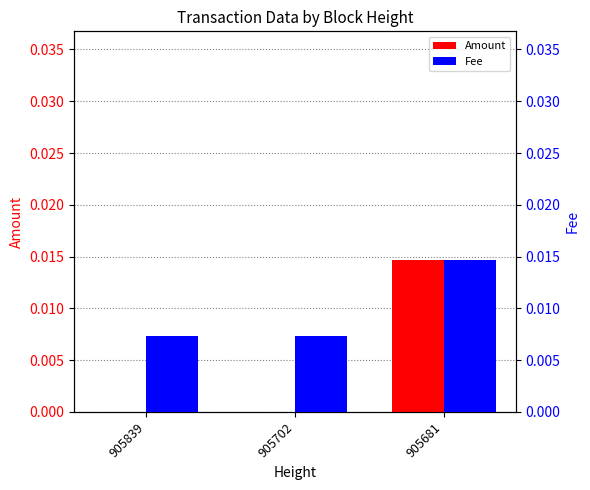

Is it true that Fee equals 0.0 at 905681?

False